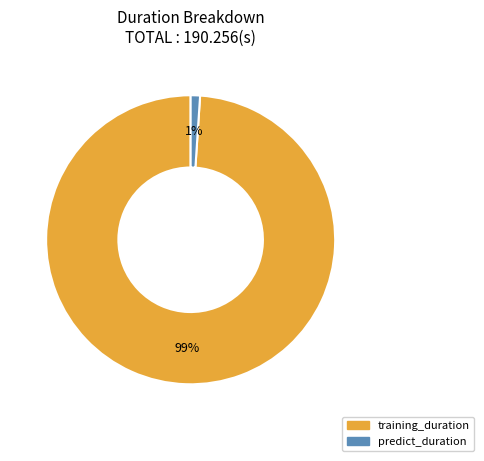

True or false: training_duration accounts for 89% of the total.

False